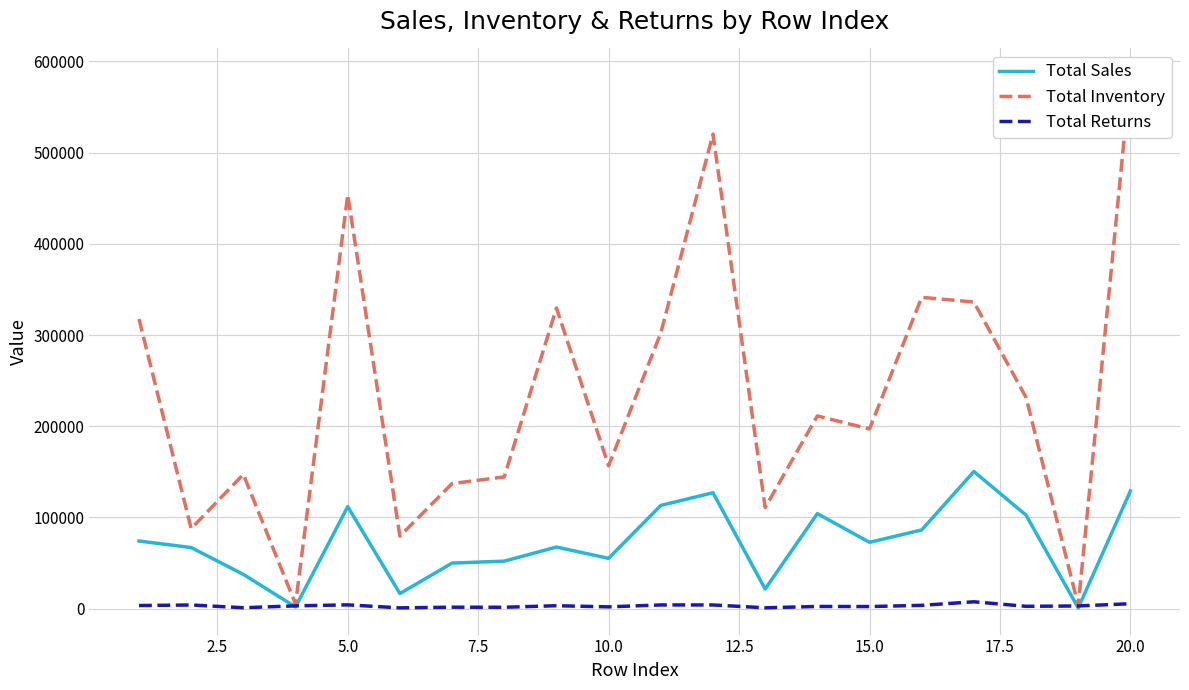

In Total Returns, how many points are lower than both neighbors (excluding endpoints)?

7